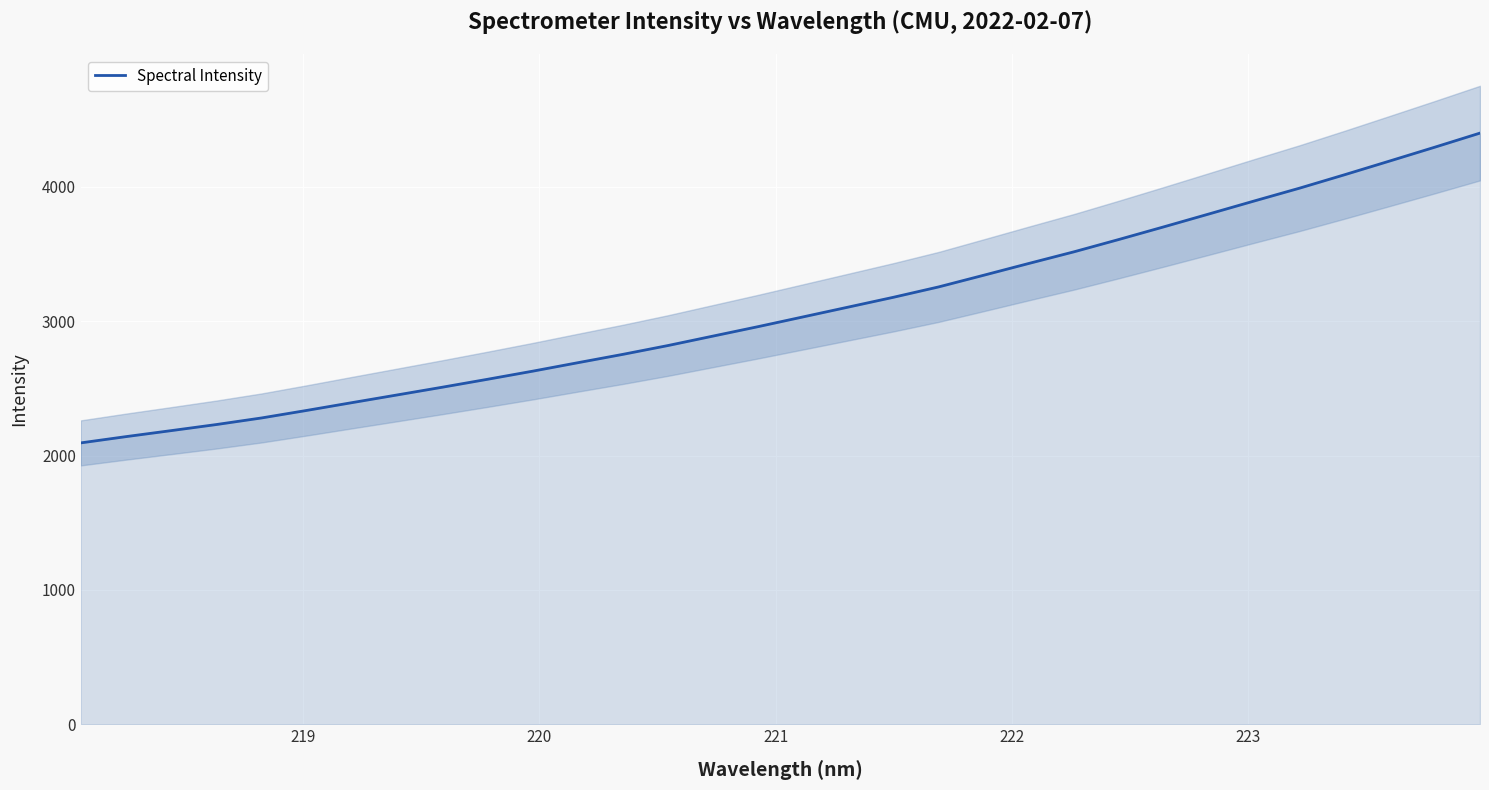

Reading left to right, extract all data points from this chart.

2094.6	2141.2	2185.9	2231.2	2280.2	2336.3	2394.1	2451.4	2508.9	2567.9	2628.3	2691.3	2753.6	2819.4	2889.9	2960.3	3033.1	3105.9	3179.0	3256.0	3343.1	3430.8	3517.4	3609.6	3704.0	3799.8	3896.1	3991.1	4091.1	4193.2	4296.1	4400.8